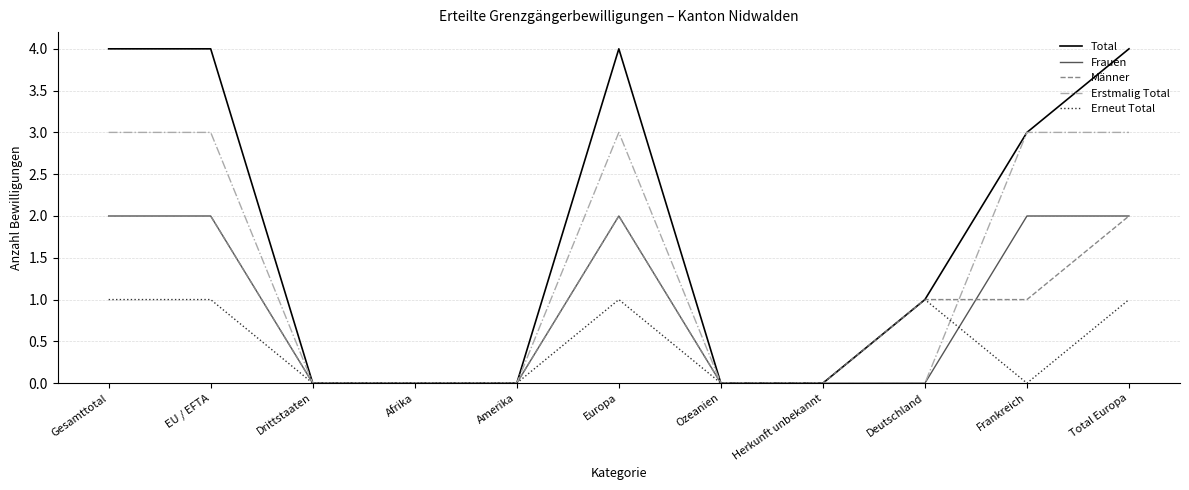

Does the chart have visible grid lines?

Yes